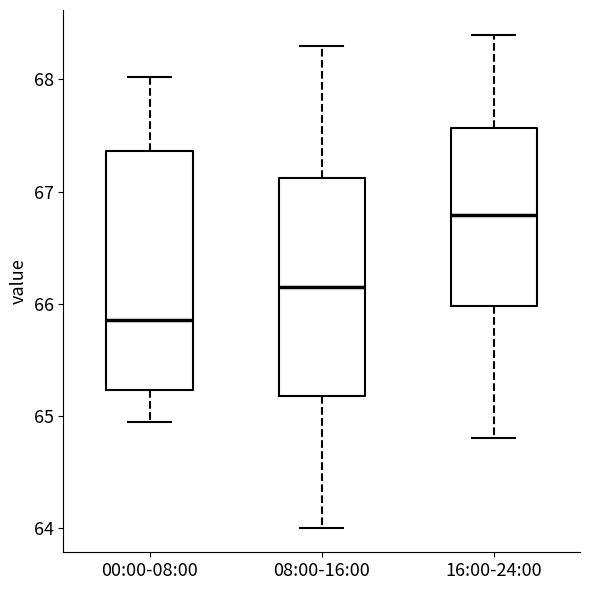

Where does the upper whisker of the box for 08:00-16:00 end on the y-axis? The values are not printed on the chart, so give them approximately, as read against the axis.

68.3